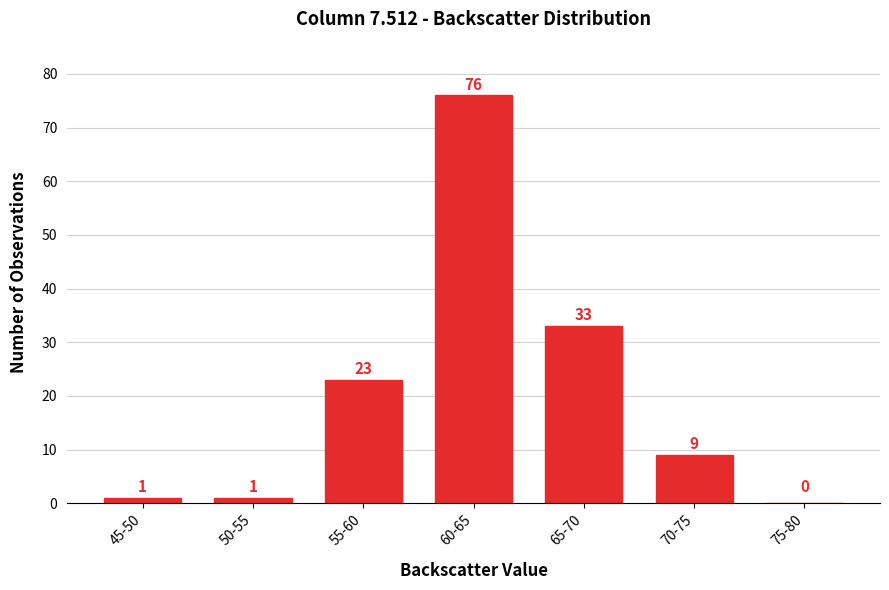

Reading left to right, transcribe all the data shown in this chart.

45-50=1	50-55=1	55-60=23	60-65=76	65-70=33	70-75=9	75-80=0